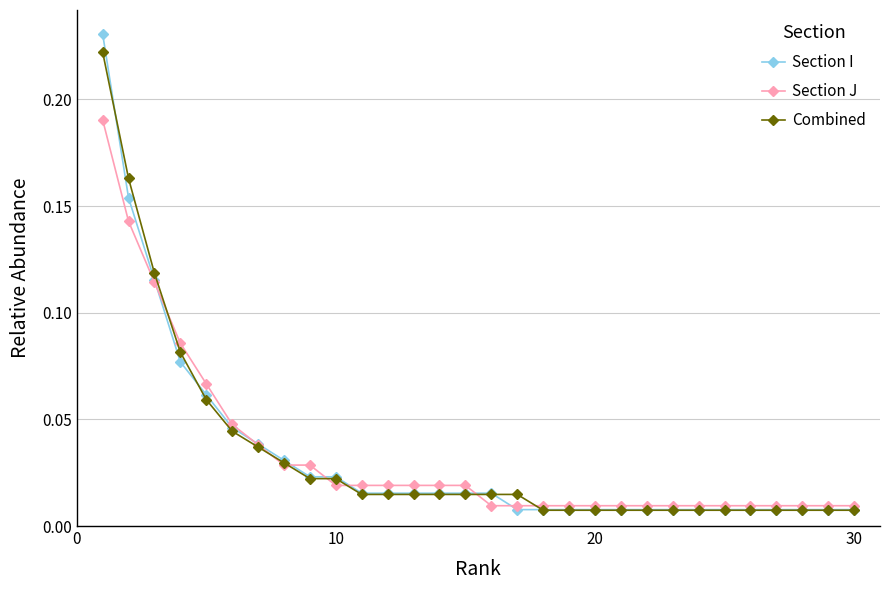

Which series has the widest spread of values?

Section I